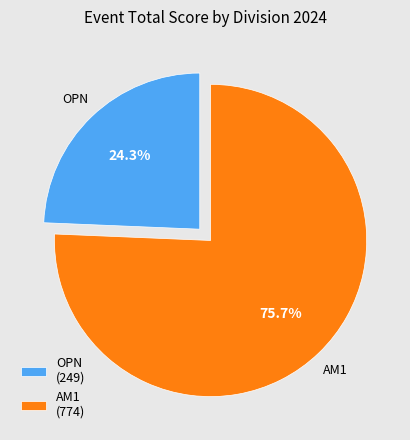

What portion of the pie excludes OPN (249)?

75.7%